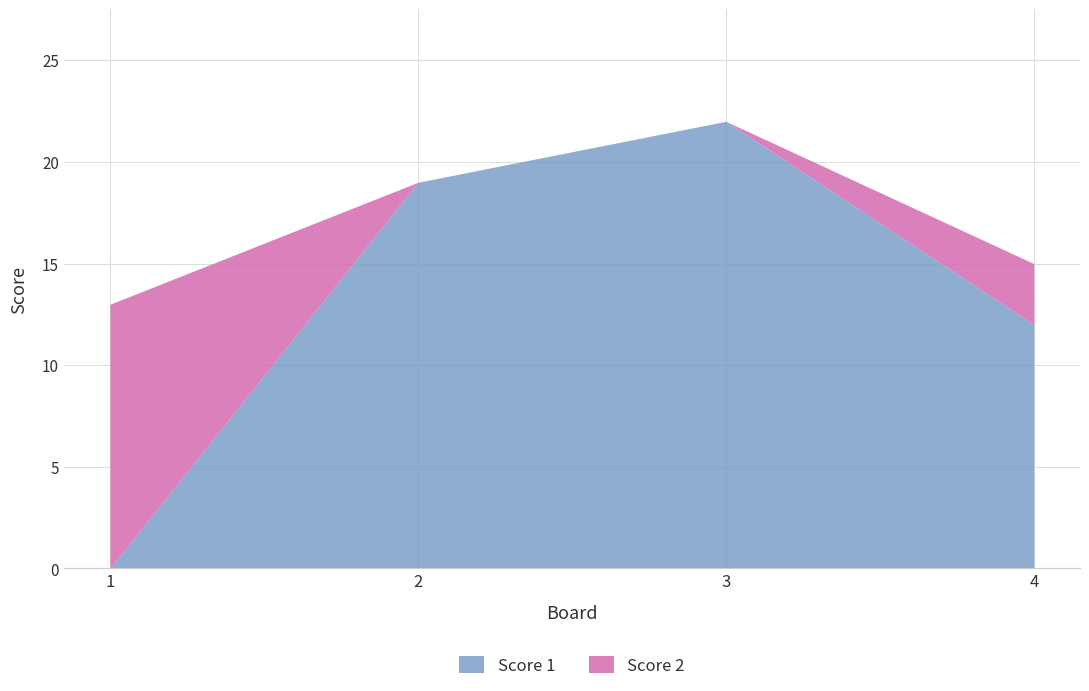

What are all the series names shown in the legend?

Score 1, Score 2